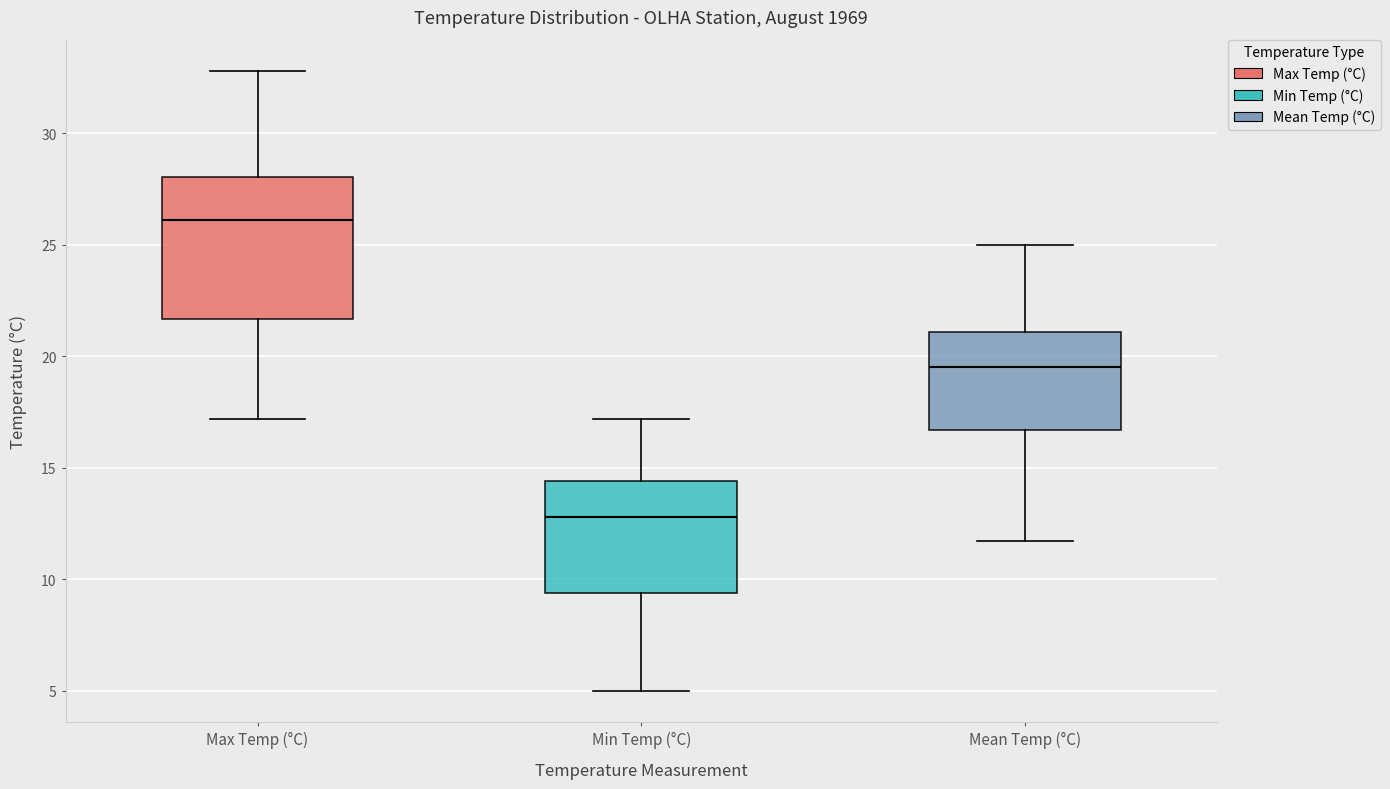

Where is the upper edge of the box for Mean Temp (°C) on the y-axis? The values are not printed on the chart, so give them approximately, as read against the axis.

21.0